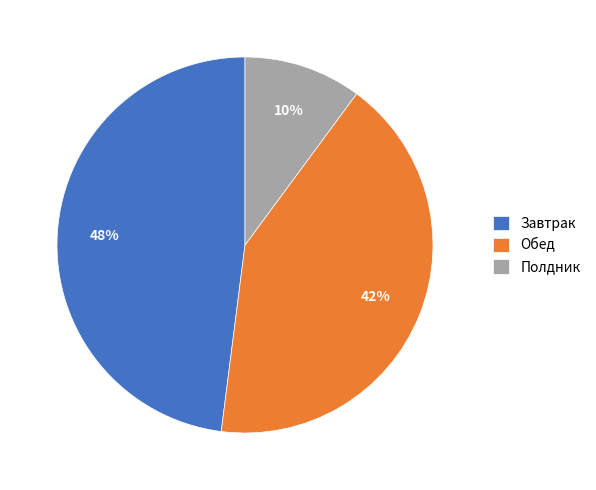

How many slices are in this pie chart?

3